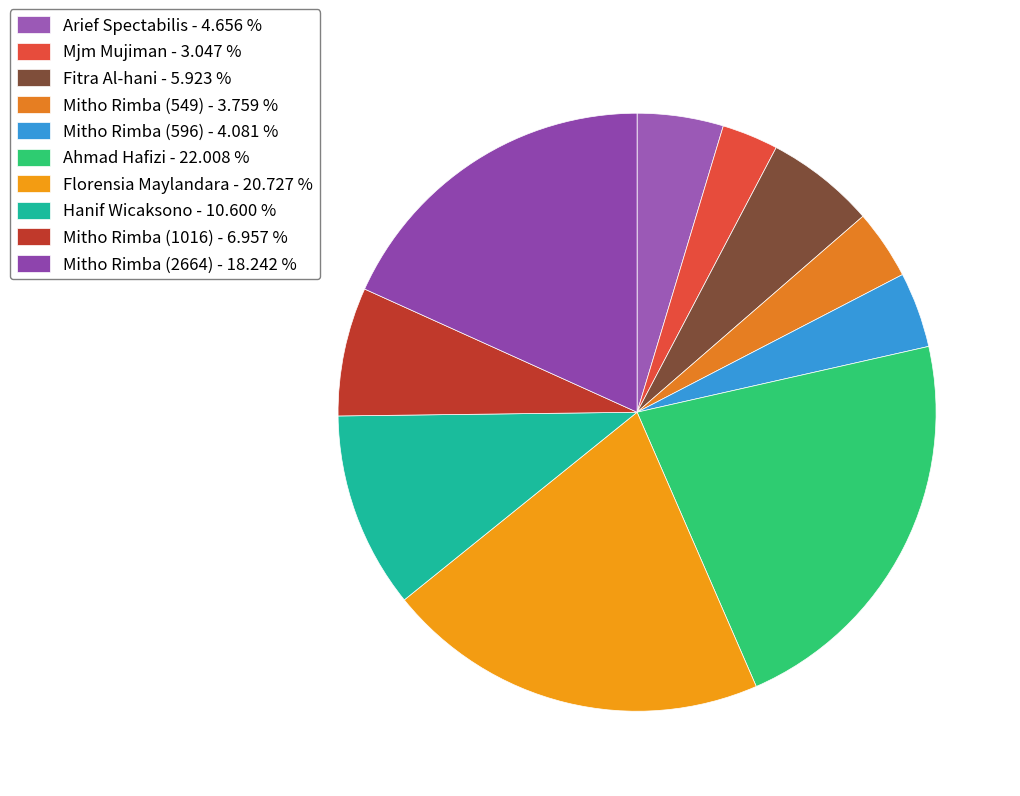

Approximately how many times larger is the value at Hanif Wicaksono compared to Mitho Rimba (596)?

2.6